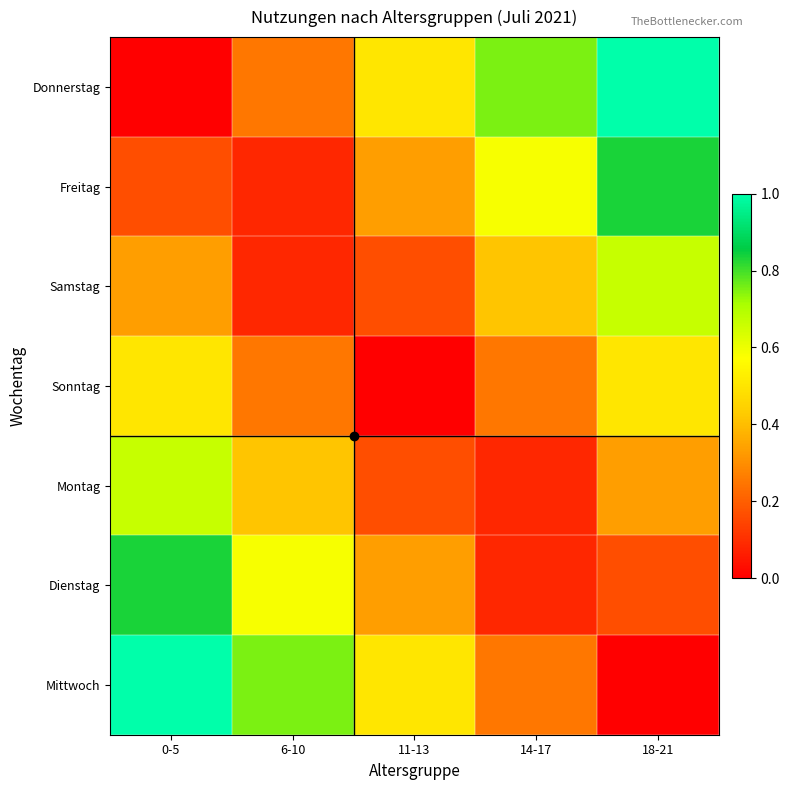

What is the maximum value shown in the chart?

1.0